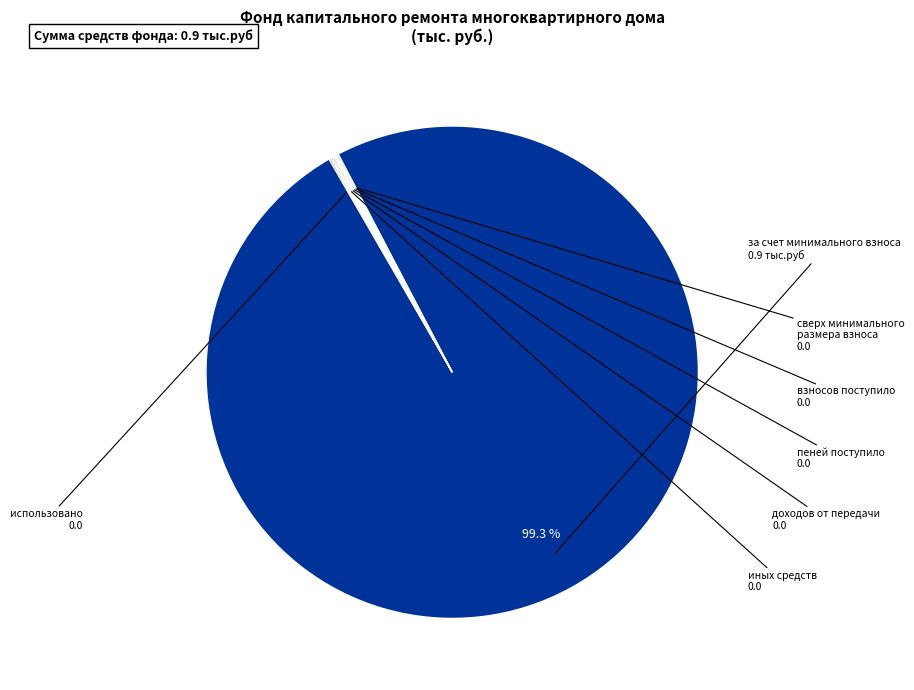

Does any single category account for the majority?

Yes